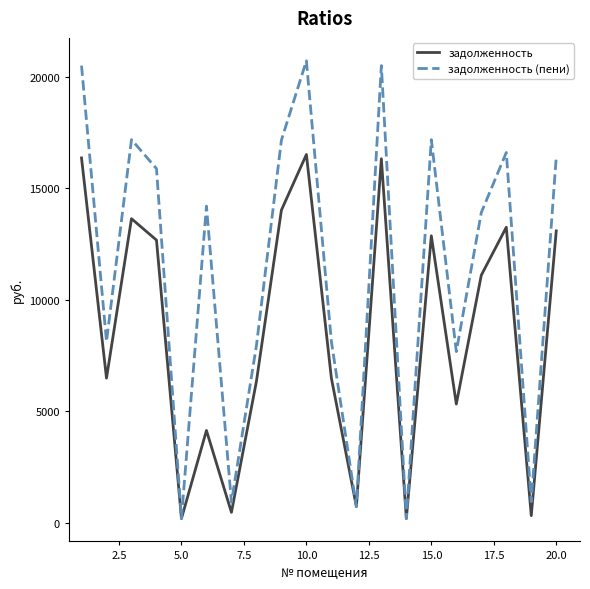

Which series has the largest total across all categories?

задолженность (пени)